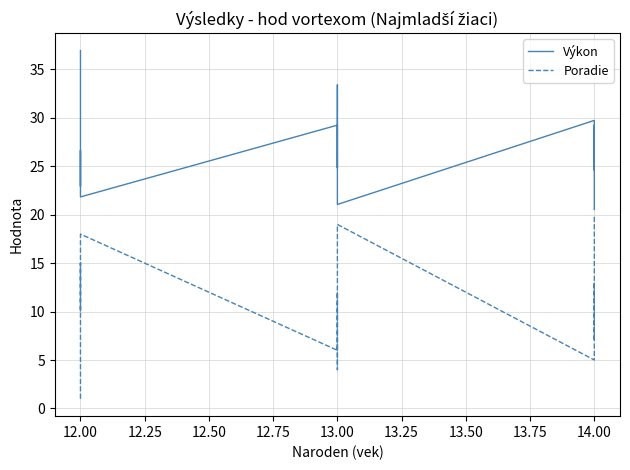

What is the difference between the second highest and minimum values in the Poradie series?

18.0